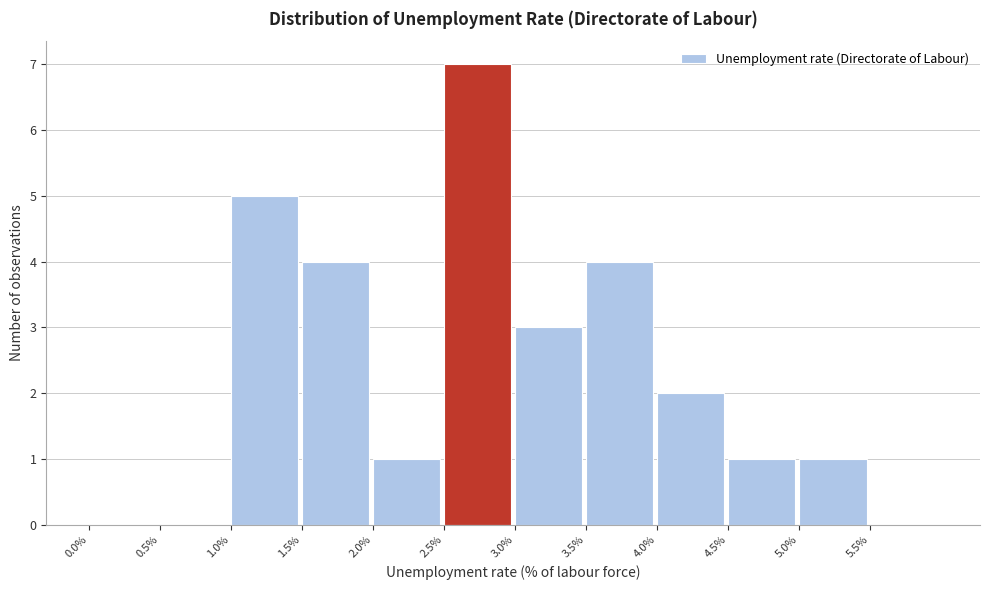

Over which range of the x-axis is the bar tallest?

2.5 to 3.0